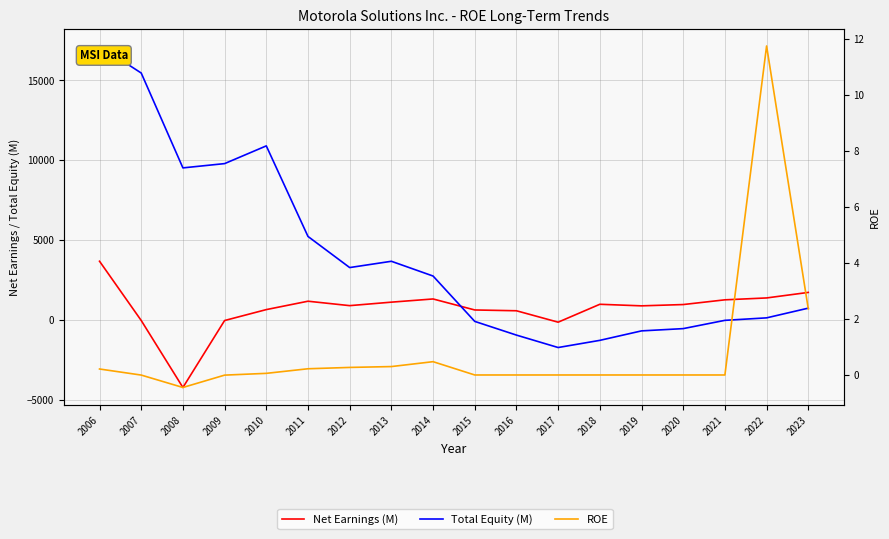

What is the average value of the ROE series?

0.8